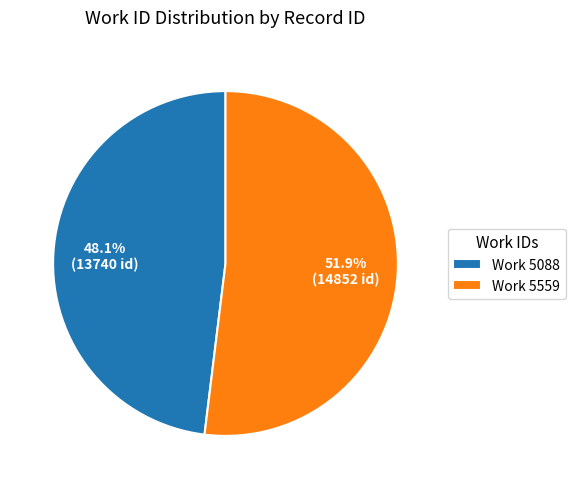

How many segments does this pie chart have?

2